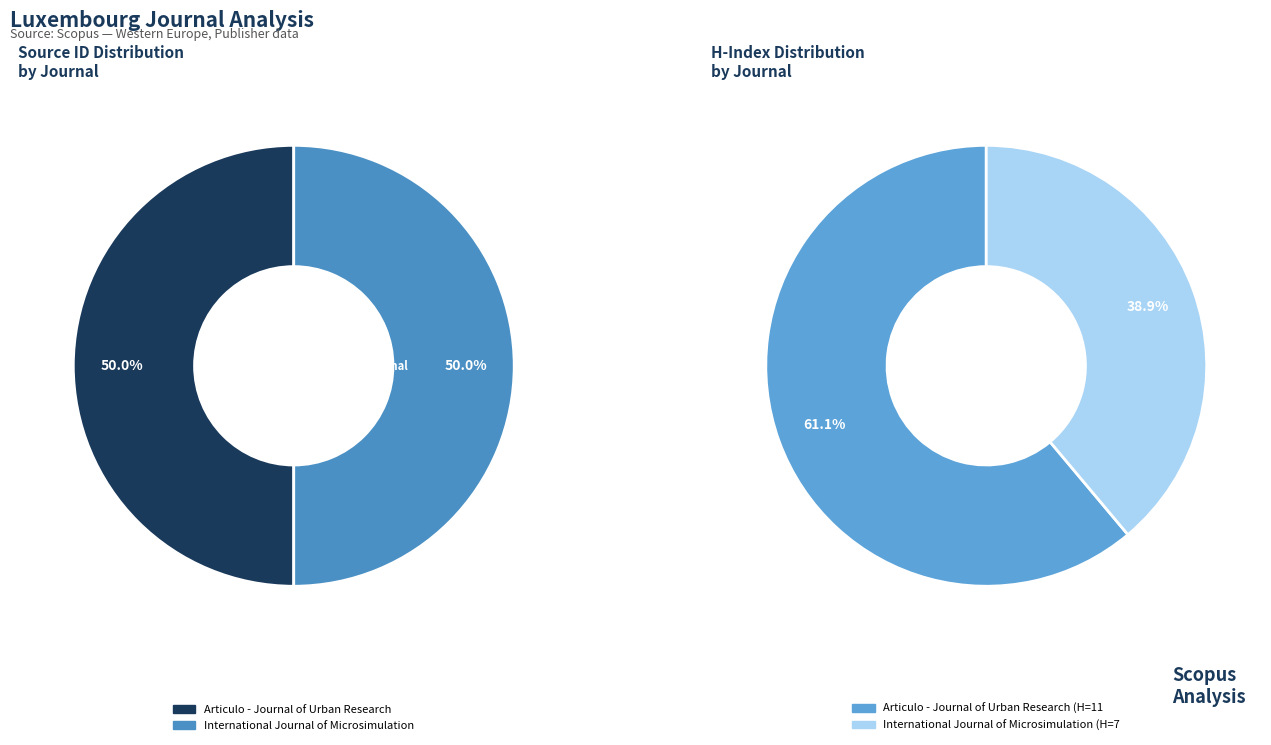

Which category accounts for the majority?

International Journal of Microsimulation